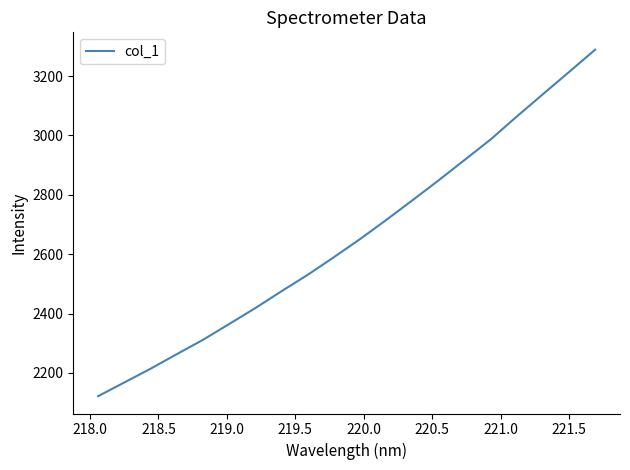

What is the minimum value shown in the chart?

2121.7